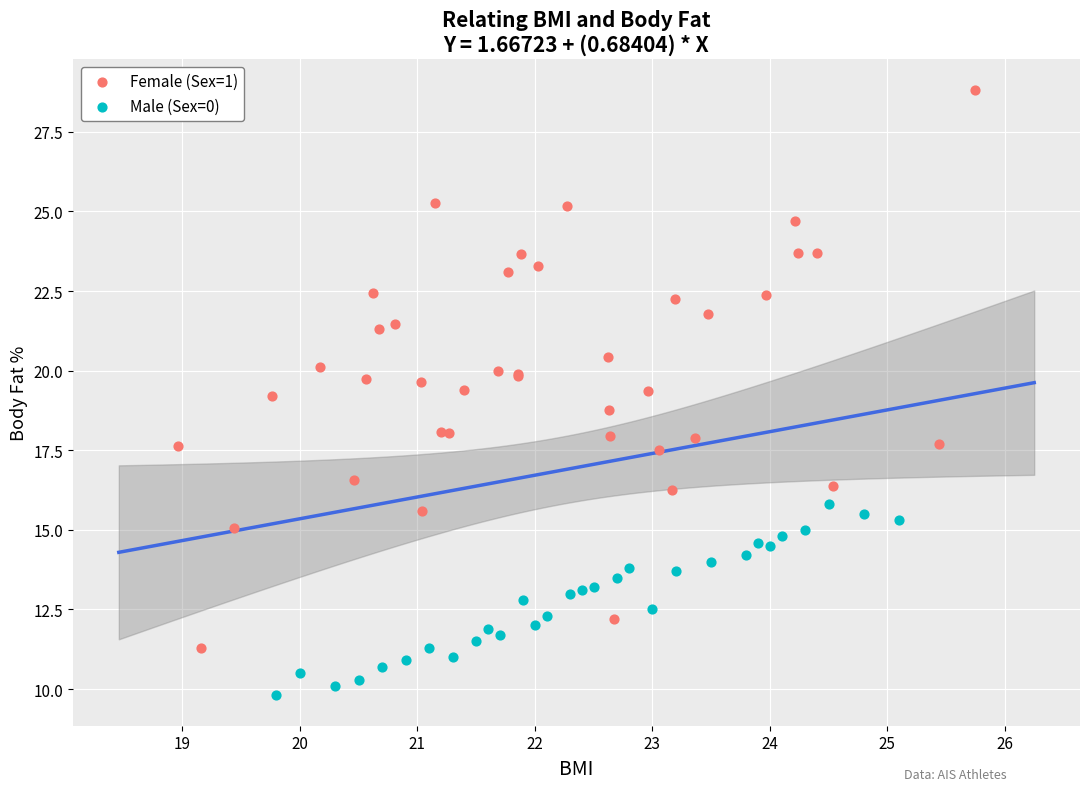

Which series has the widest spread of Y values?

Female (Sex=1)